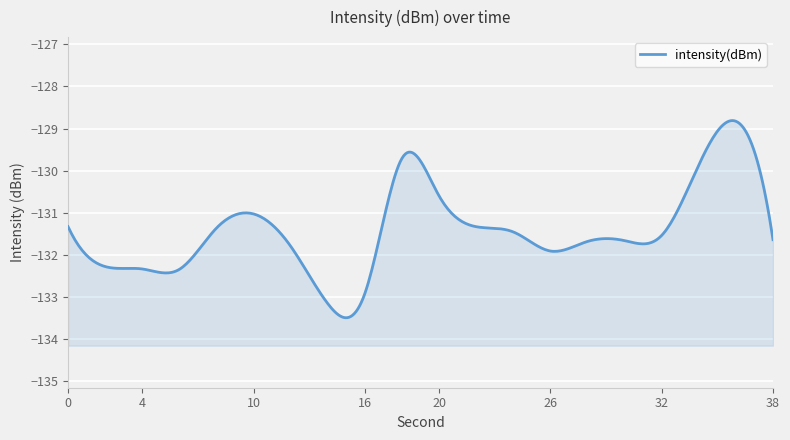

What is the value of the 3rd point from the left?

-132.3